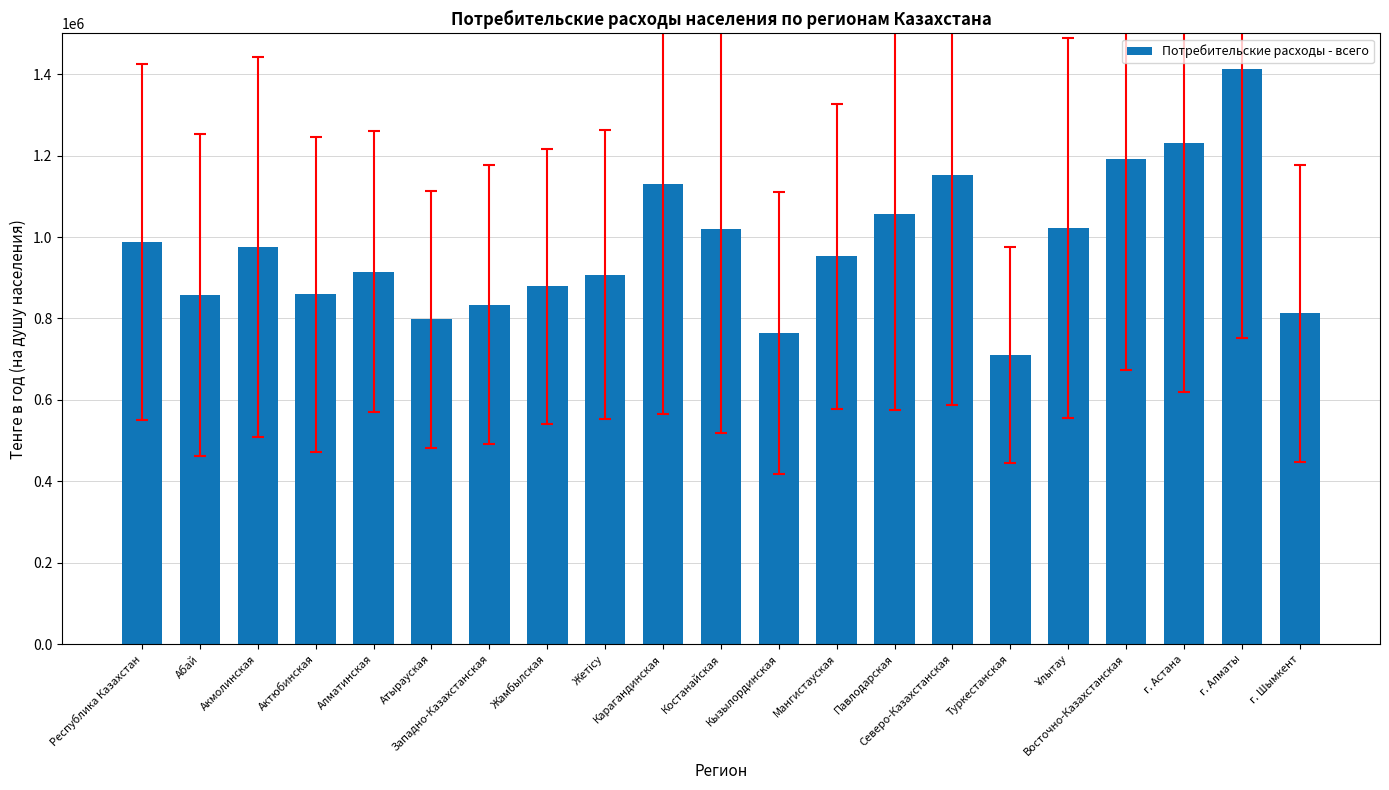

What is the value of the 18th bar from the left?

1191214